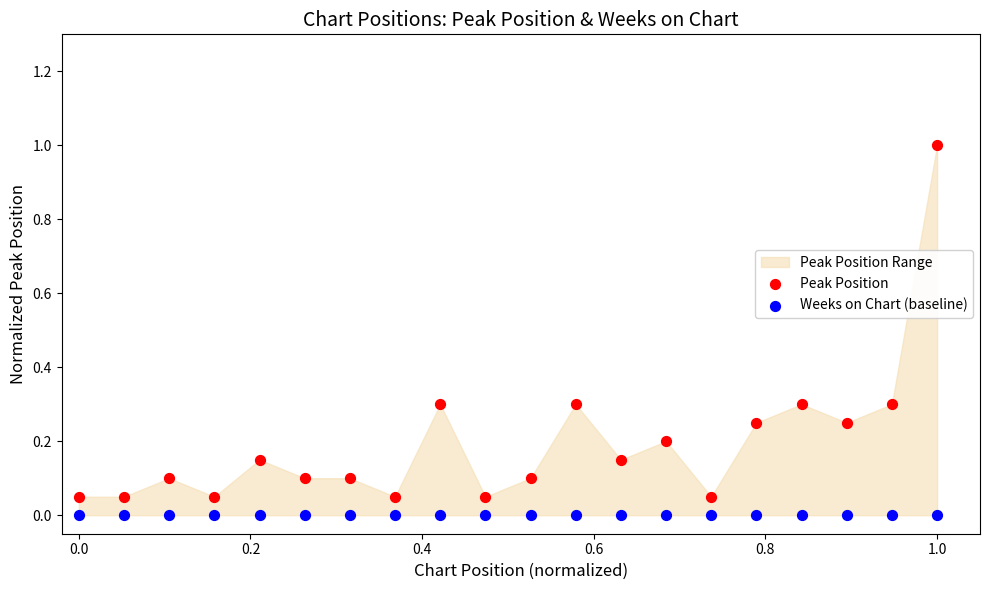

Which series reaches the maximum Y coordinate?

Peak Position